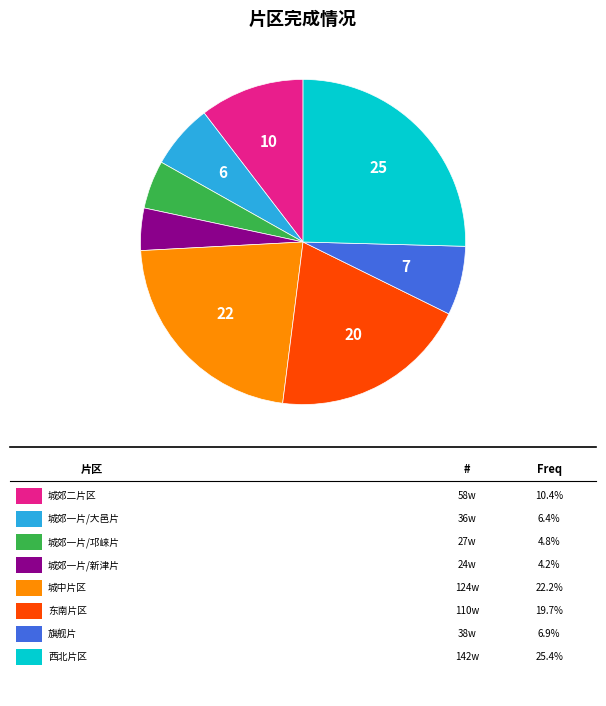

Is there a majority slice in this chart?

No